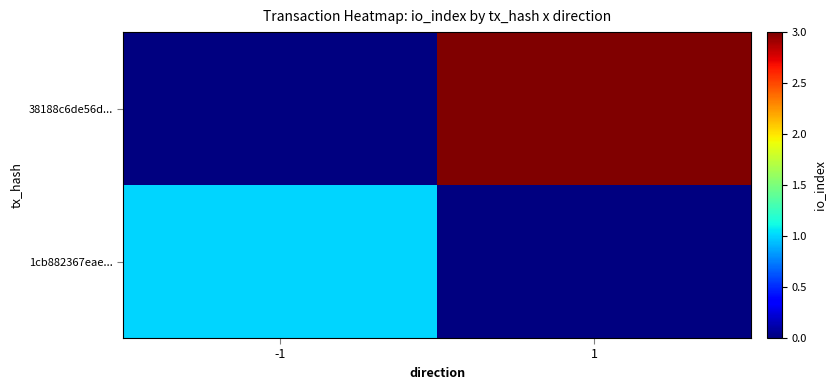

Reading left to right, list all the values displayed in this chart.

1cb882367eae...: -1=1	1=0
38188c6de56d...: -1=0	1=3